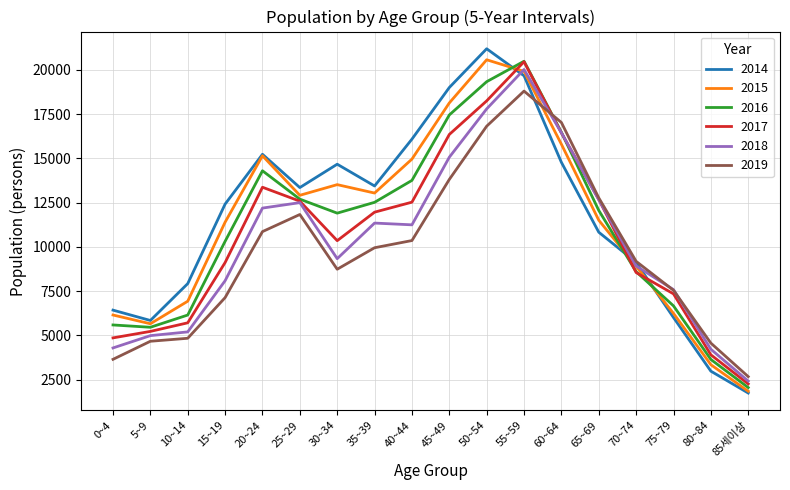

What is the smallest value displayed?

1749